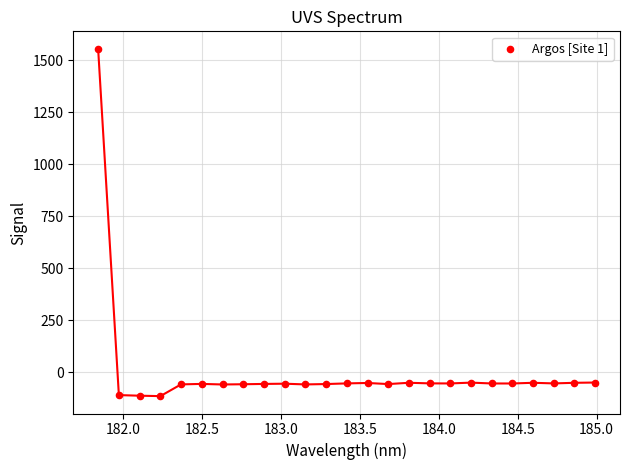

What is the range of Y values (max minus min)?

1668.1